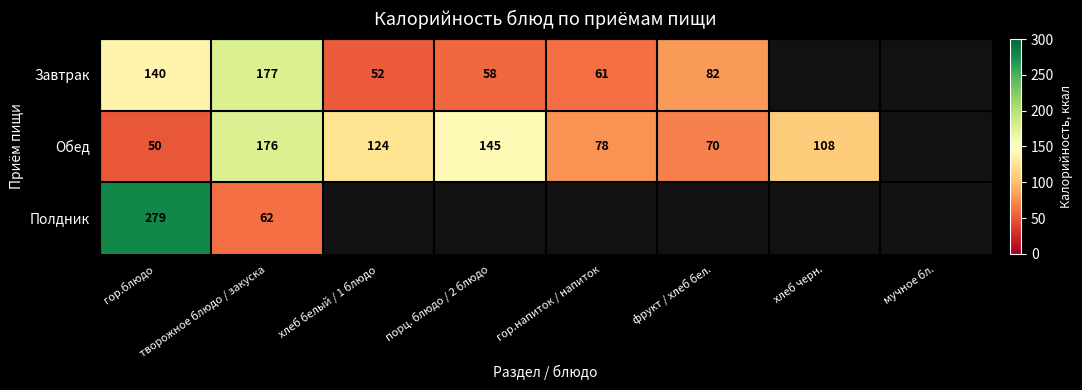

The value of Завтрак at хлеб белый / 1 блюдо is 52. True or false?

True